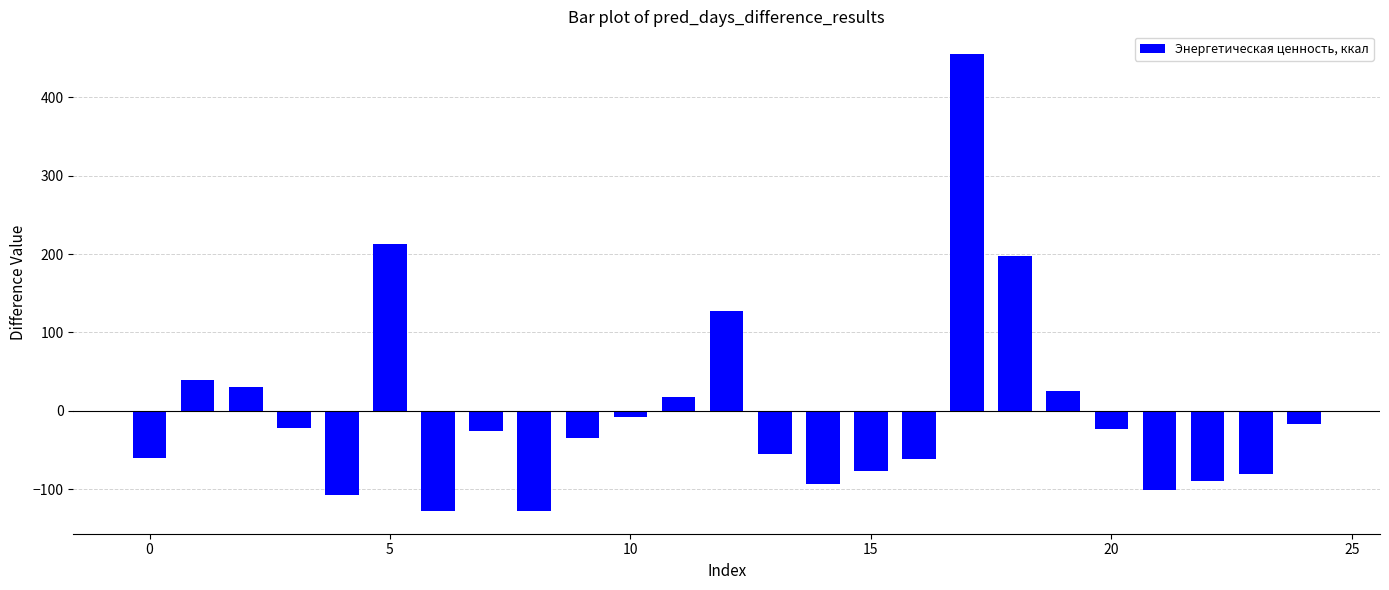

What is the difference between the maximum and minimum values?

582.0